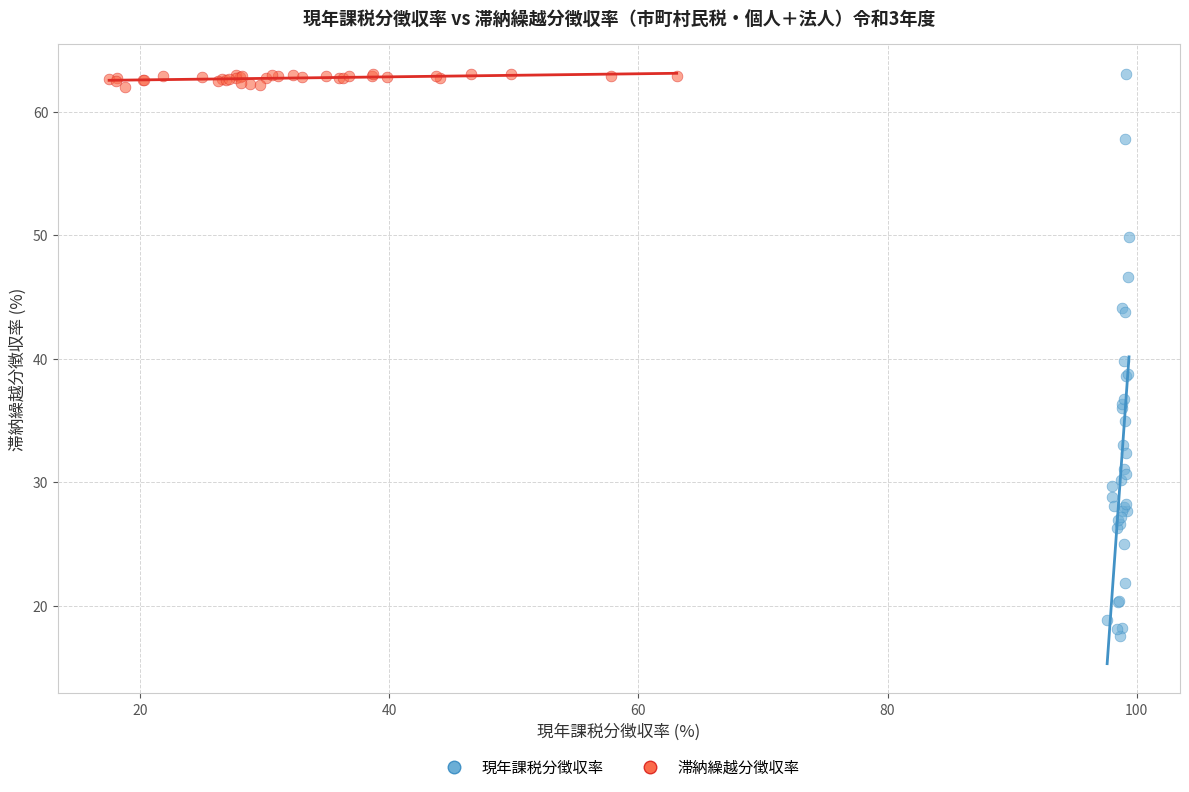

Which series reaches the minimum Y coordinate?

現年課税分徴収率